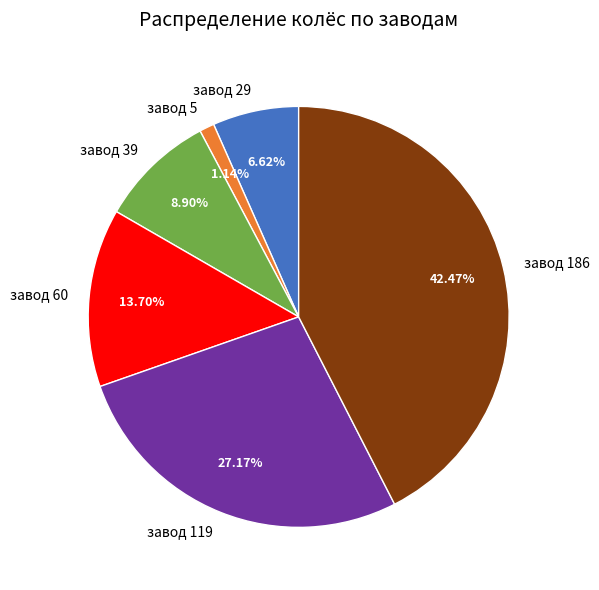

To the nearest percent, what is the average slice percentage?

17%